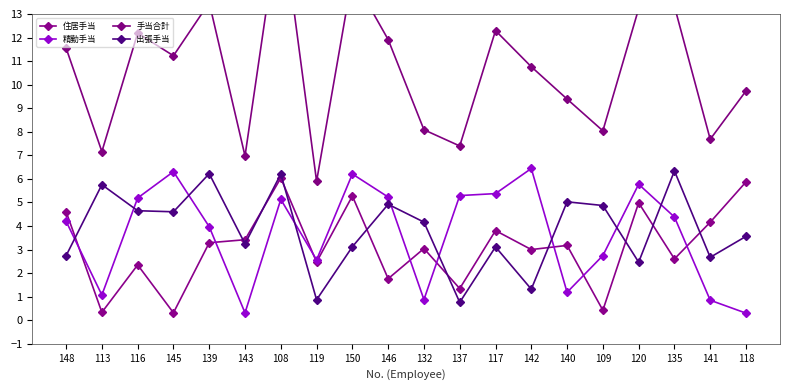

In 精勤手当, how many points are lower than both neighbors (excluding endpoints)?

5